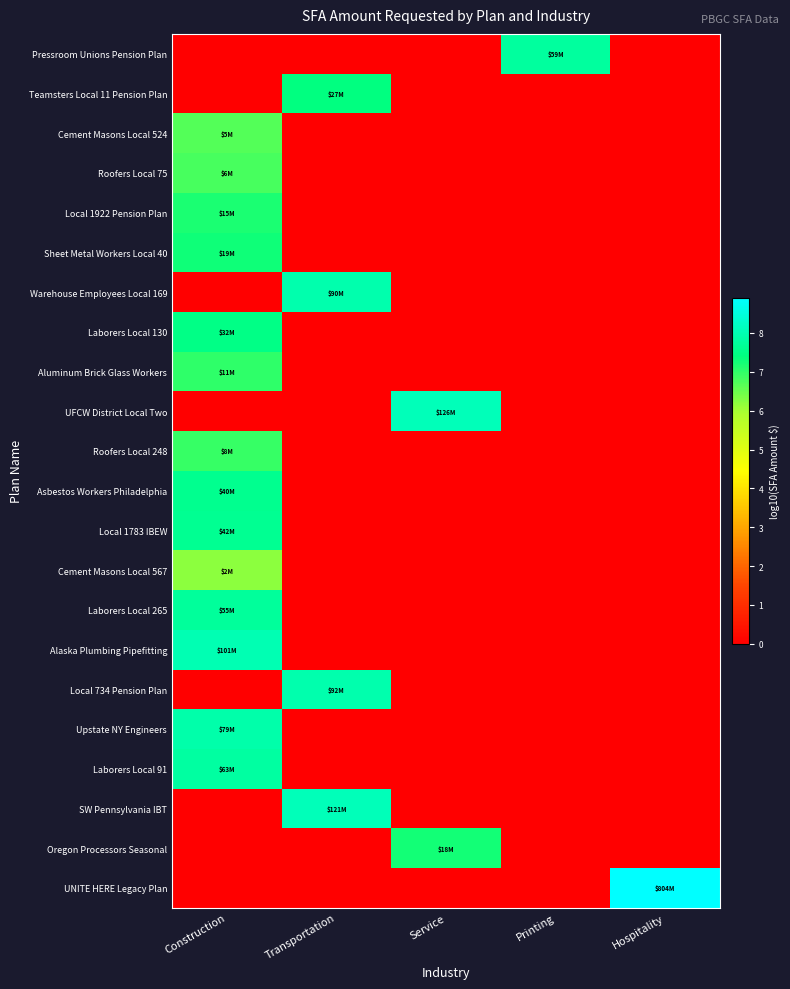

Rank the series at Construction from lowest to highest value.

Pressroom Unions Pension Plan, Teamsters Local 11 Pension Plan, Warehouse Employees Local 169, UFCW District Local Two, Local 734 Pension Plan, SW Pennsylvania IBT, Oregon Processors Seasonal, UNITE HERE Legacy Plan, Cement Masons Local 567, Cement Masons Local 524, Roofers Local 75, Roofers Local 248, Aluminum Brick Glass Workers, Local 1922 Pension Plan, Sheet Metal Workers Local 40, Laborers Local 130, Asbestos Workers Philadelphia, Local 1783 IBEW, Laborers Local 265, Laborers Local 91, Upstate NY Engineers, Alaska Plumbing Pipefitting